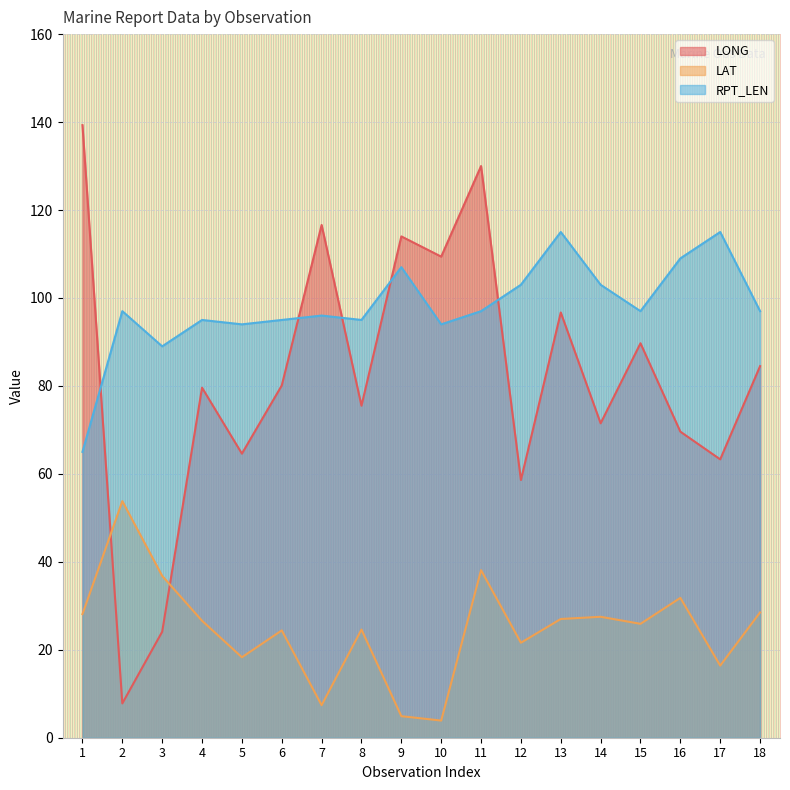

At 10, list the series in order from largest to smallest.

LONG, RPT_LEN, LAT